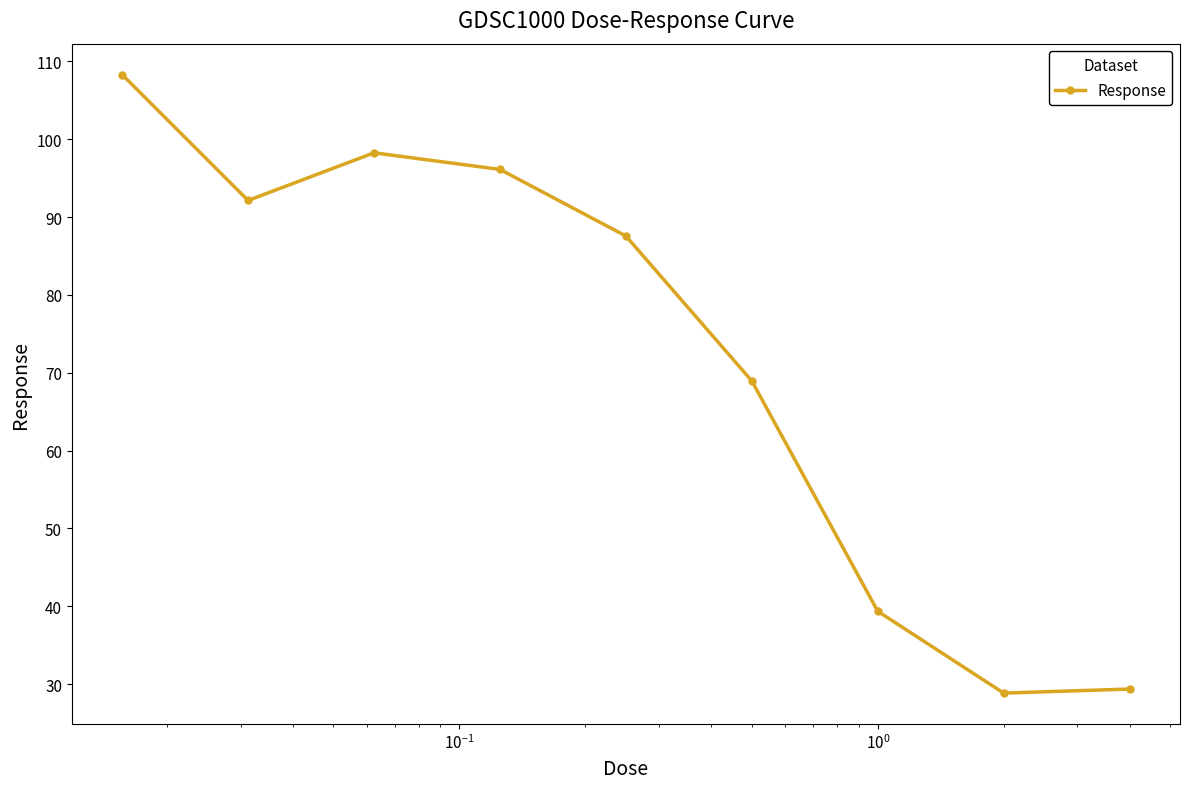

What is the difference between the maximum and minimum values?

79.5